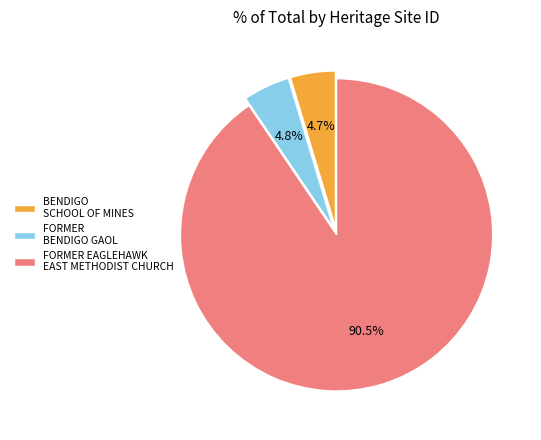

To the nearest percent, what portion does FORMER BENDIGO GAOL represent?

5%